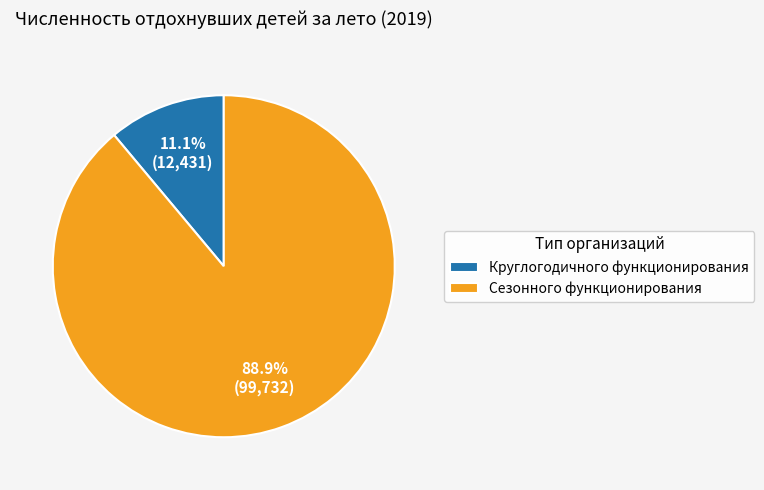

Count the number of slices in the pie.

2